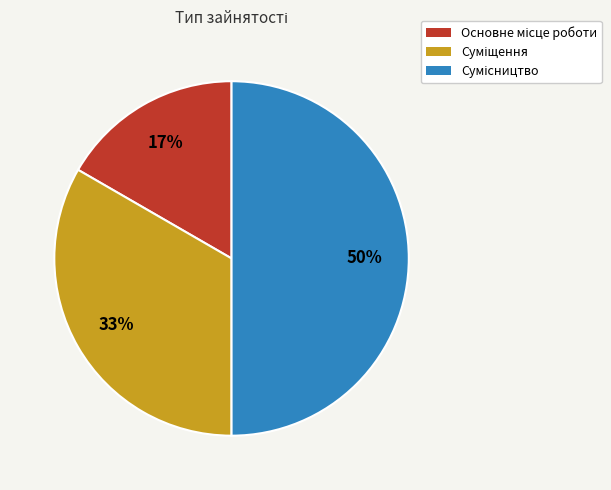

To the nearest percent, what is the average slice percentage?

33%